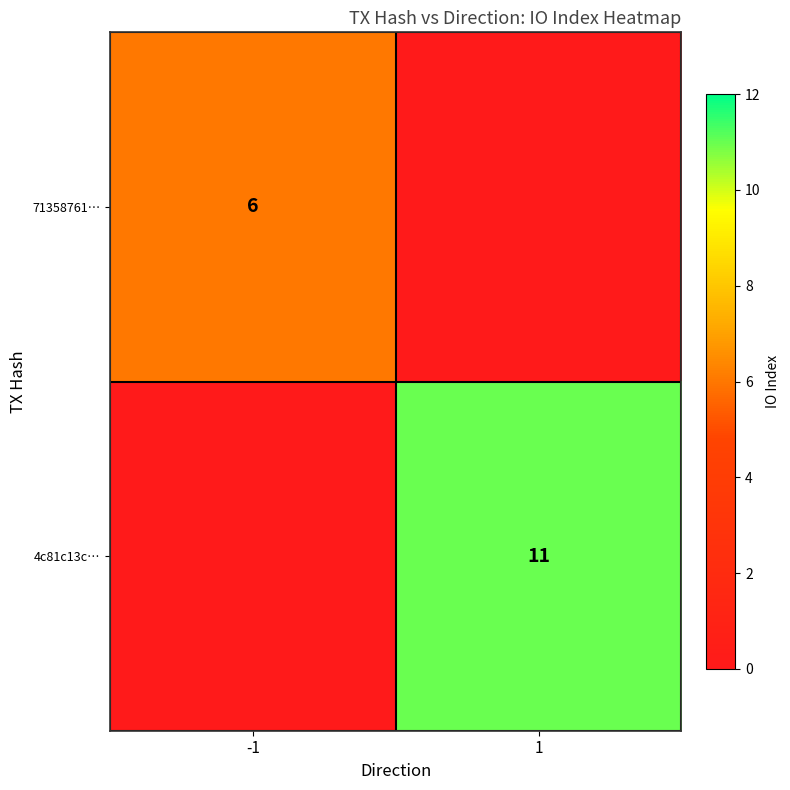

The 71358761… series shows 10 at -1. True or false?

False